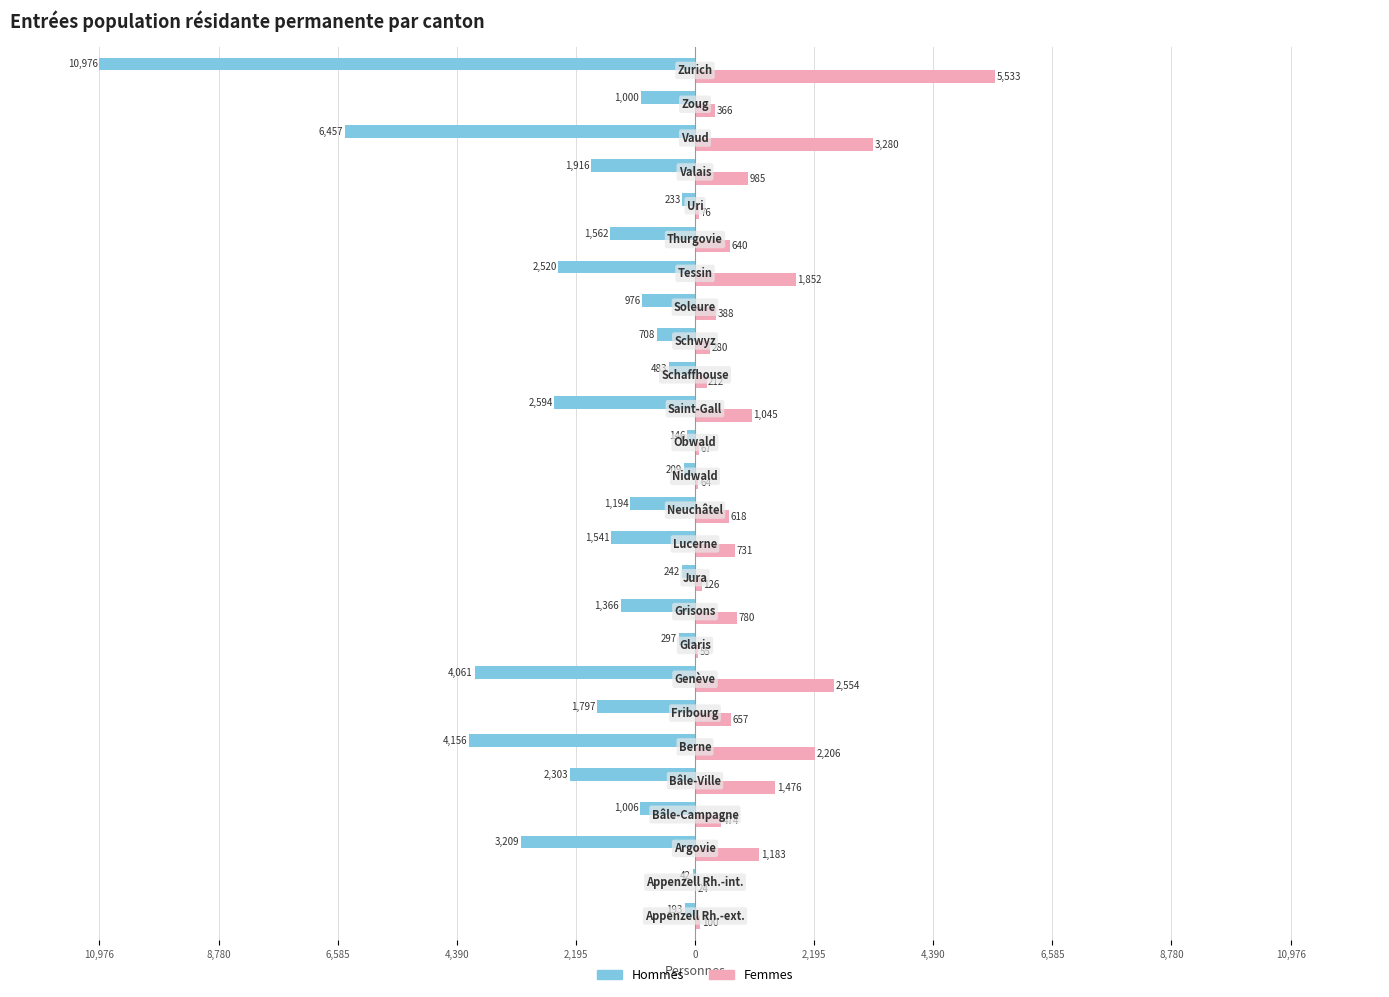

What are all the series names shown in the legend?

Hommes, Femmes